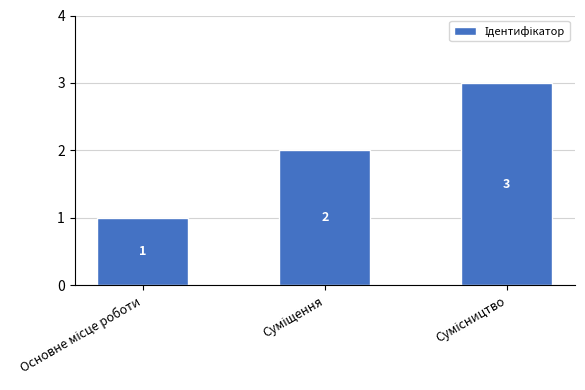

What is the value of the 1st bar from the left?

1